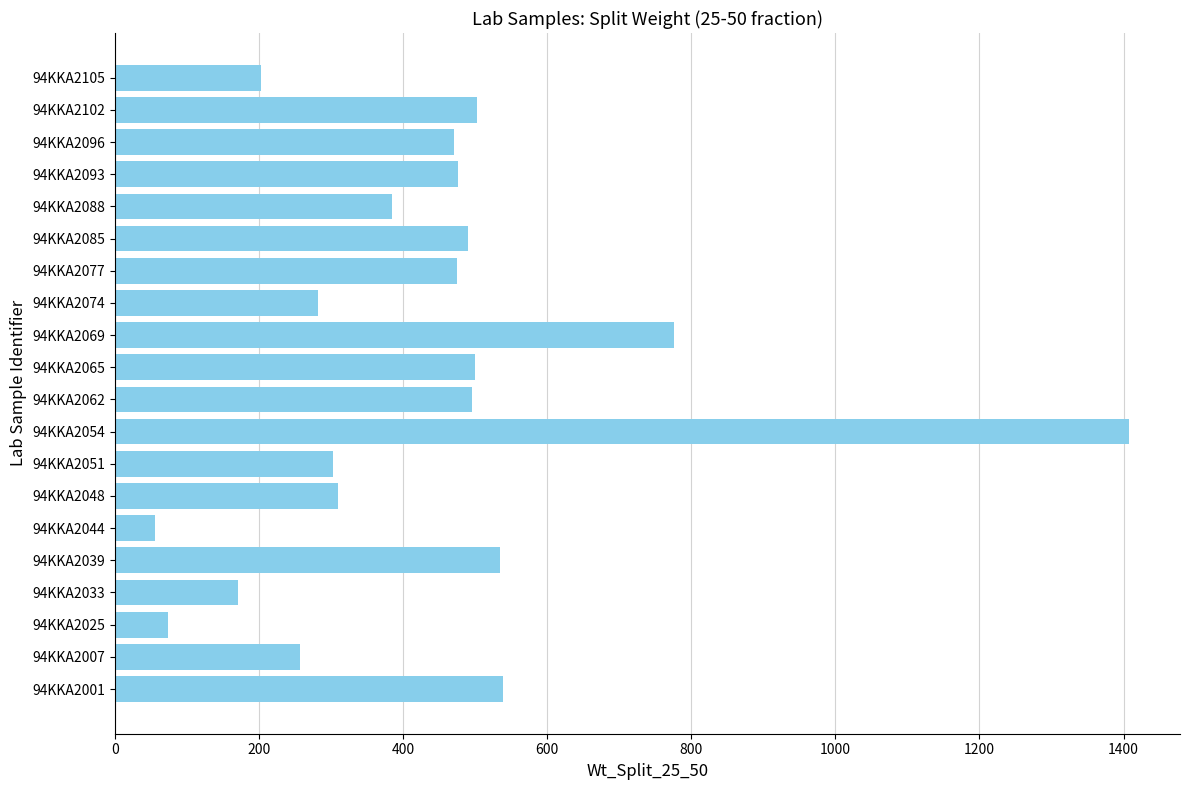

What is the average value?

435